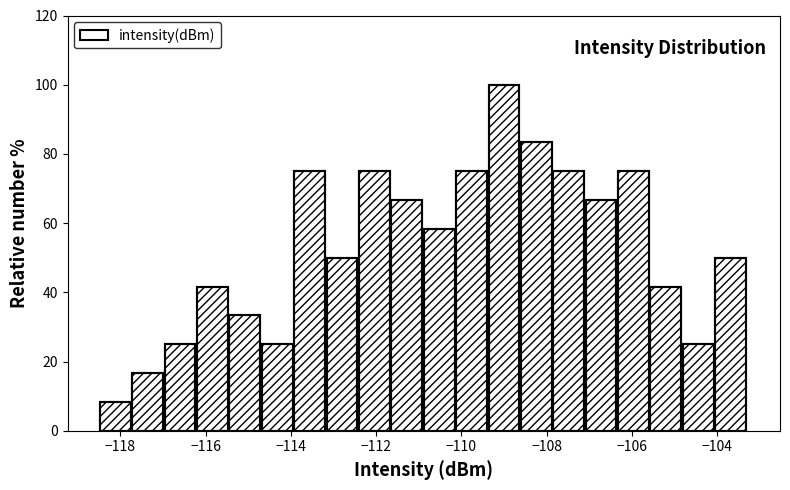

Read against the x-axis, roughly where is the centre of the tallest bar?

-109.0